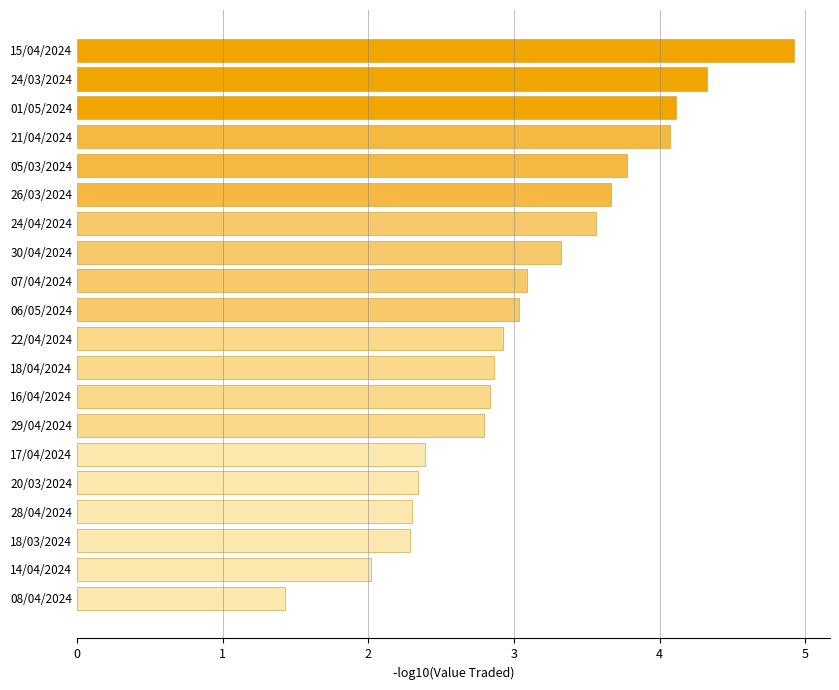

Which has a higher value, 15/04/2024 or 21/04/2024?

15/04/2024